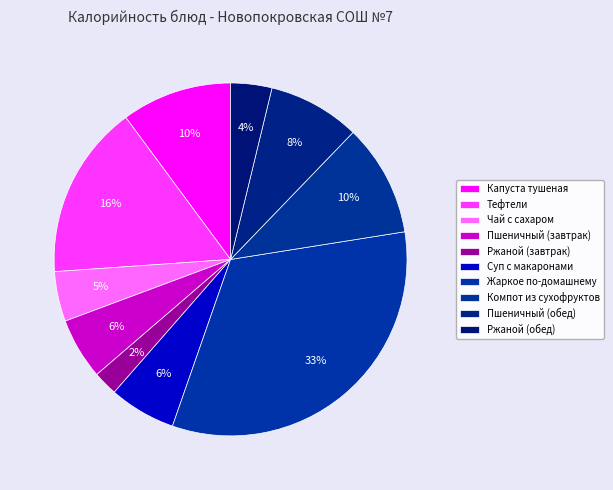

What percentage is the Суп с макаронами slice, to the nearest percent?

6%